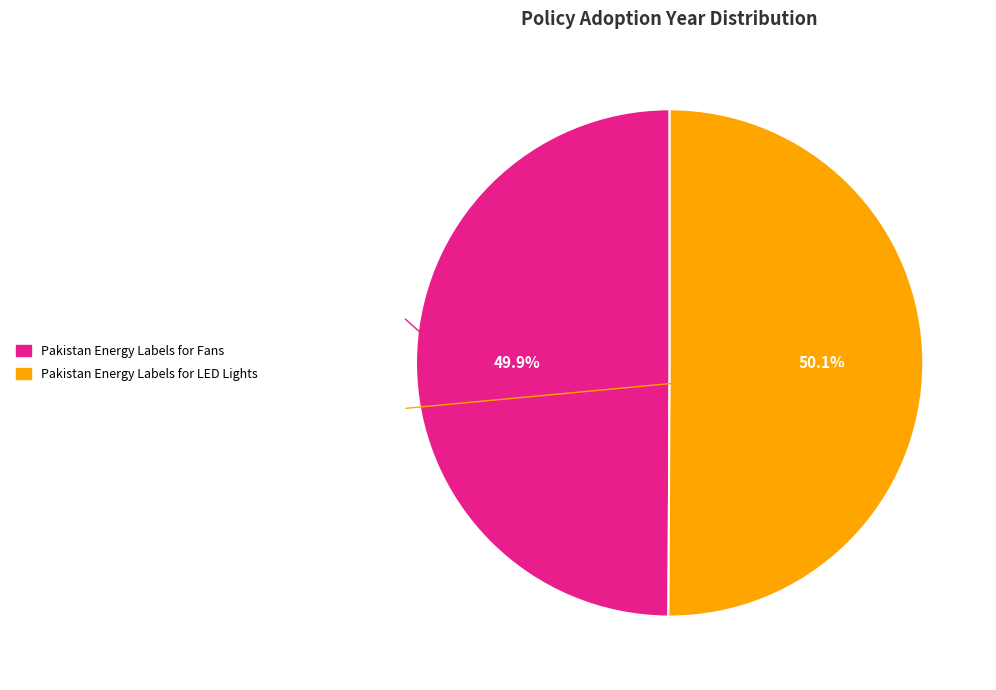

Is there a majority slice in this chart?

Yes